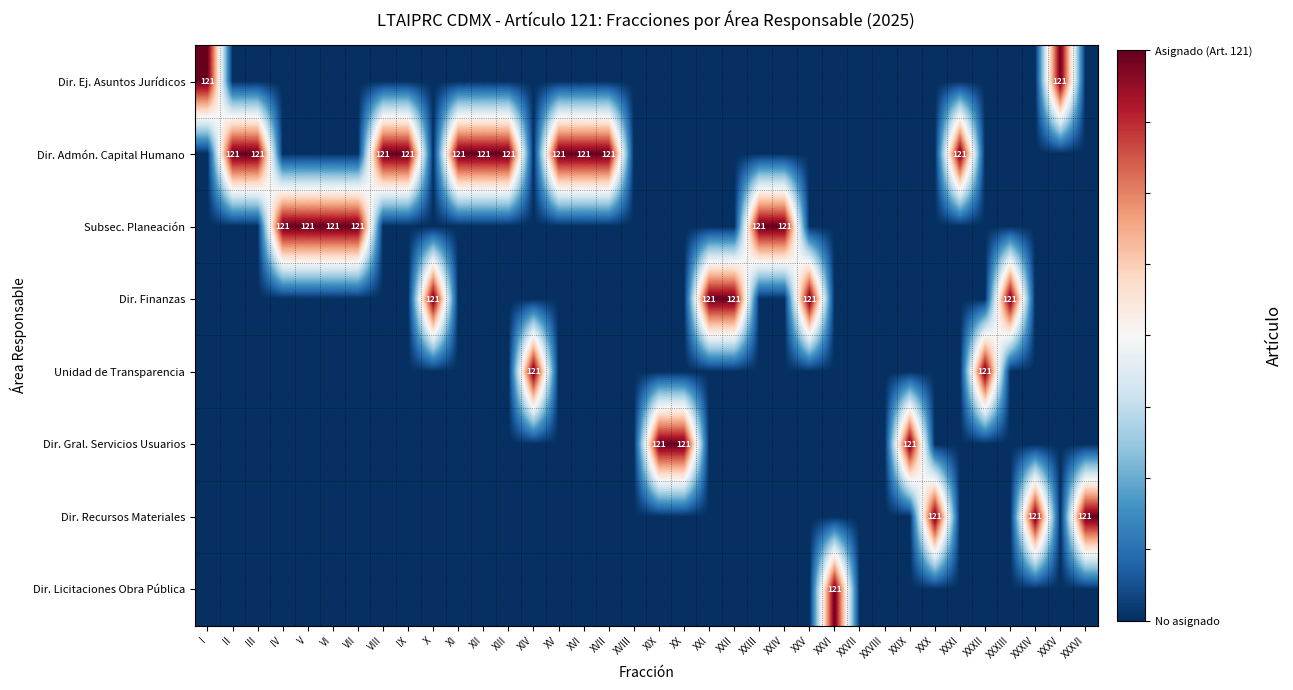

Is the value of Dir. Ej. Asuntos Jurídicos at XXVII greater than the value of Dir. Recursos Materiales at XXII?

No